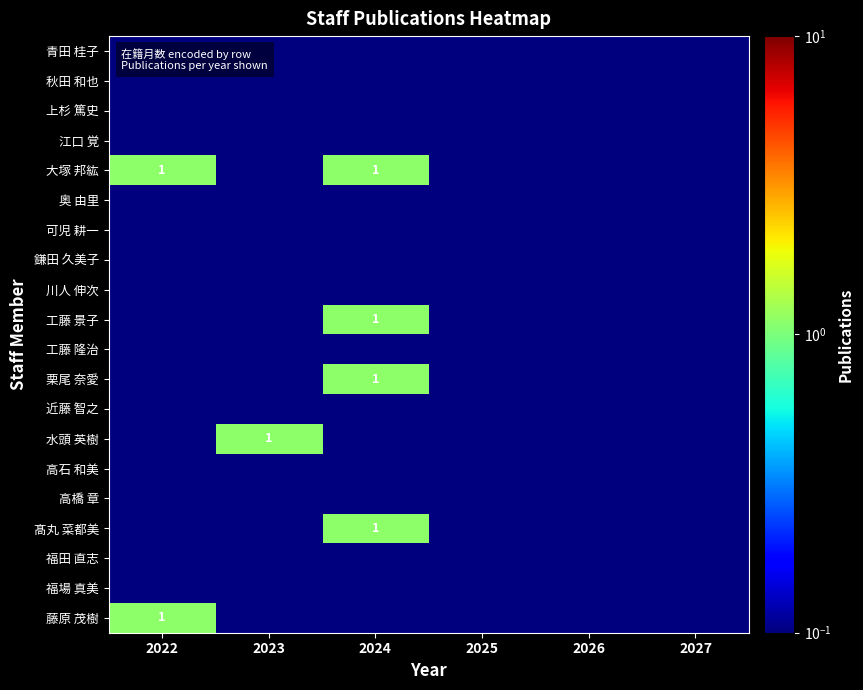

Read the 鎌田 久美子 value at 2023.

0.1